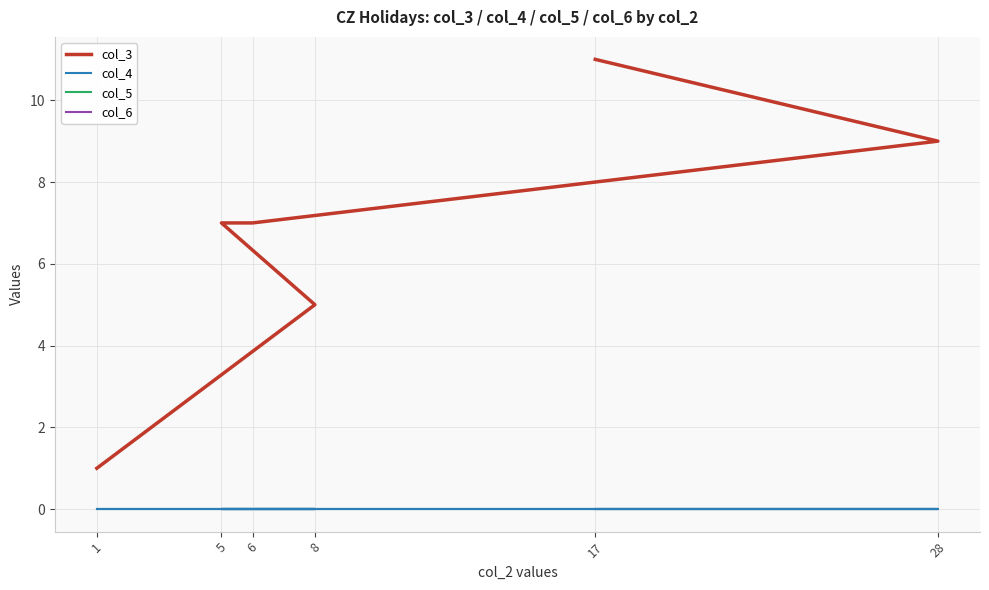

Between 6 and 8, which is larger?

6